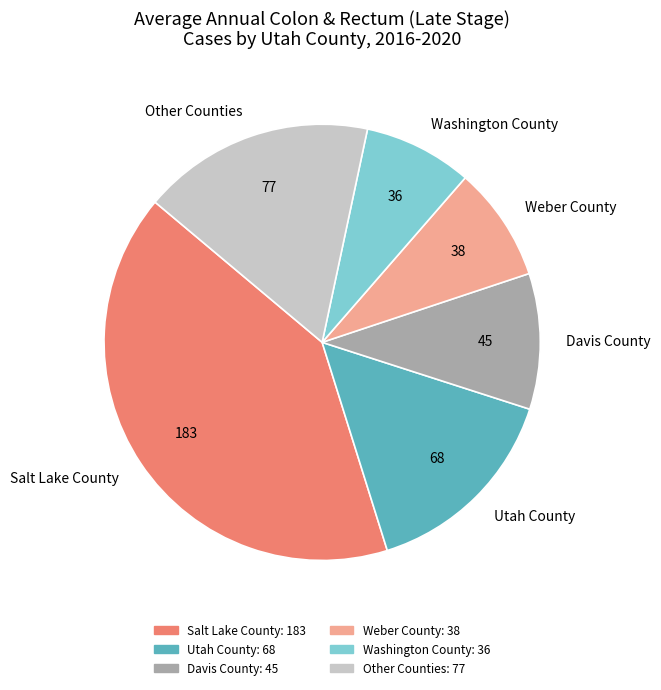

Which category has the biggest portion of the pie?

Salt Lake County